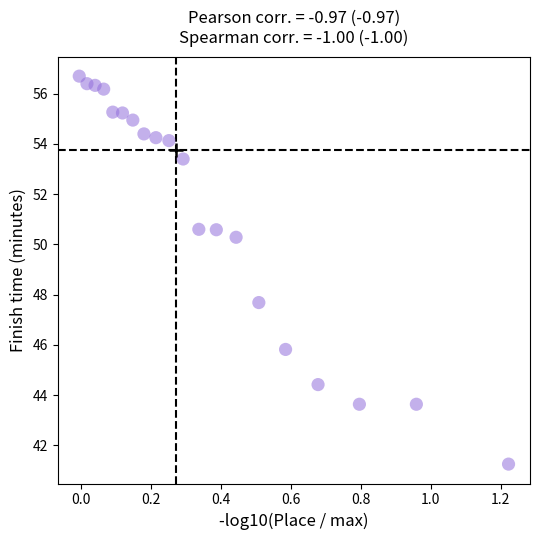

What is the range of X values (max minus min)?

1.2